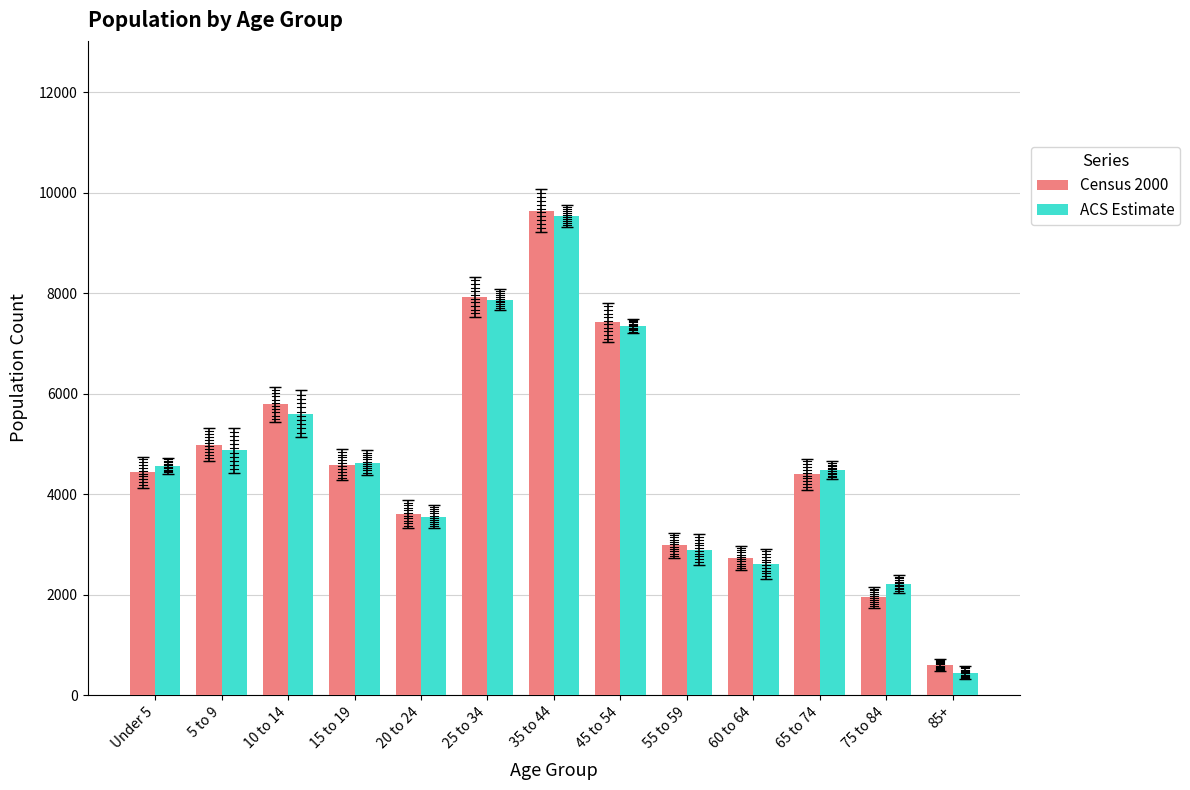

What is the total value across all series at 10 to 14?

11394